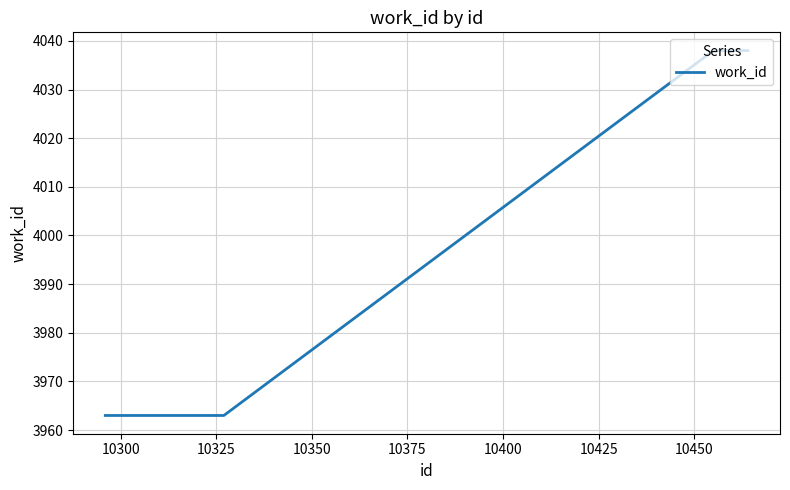

What is the maximum value shown in the chart?

4038